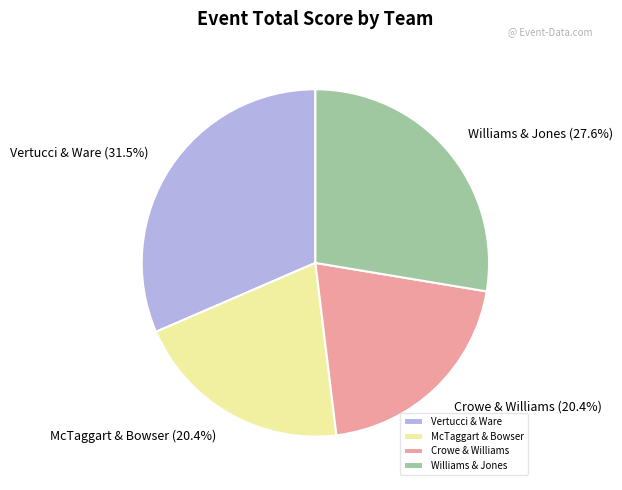

Which has a higher value, Crowe & Williams or Williams & Jones?

Williams & Jones